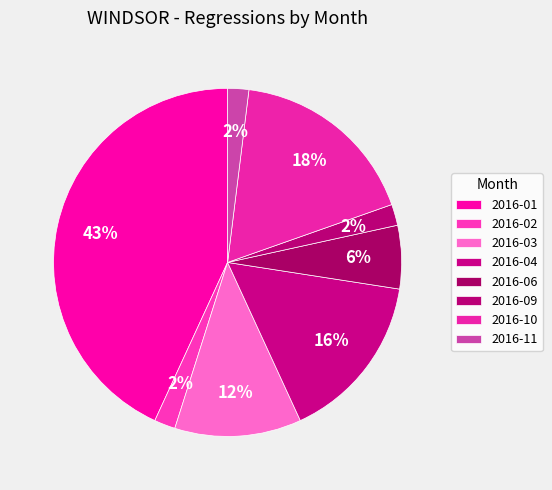

How many segments does this pie chart have?

8